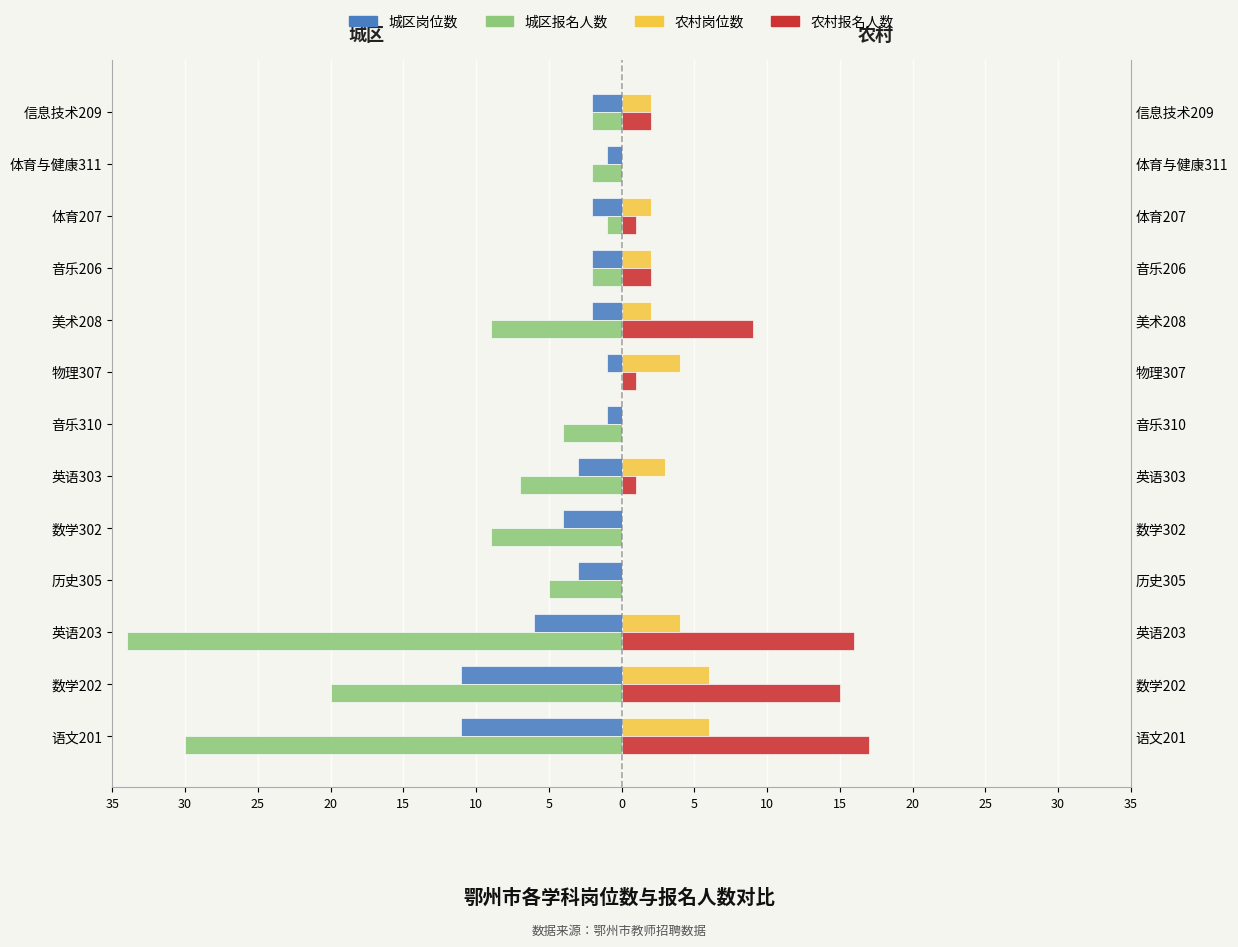

Reading right to left, what are all the values shown in this chart?

城区岗位数: -2	-1	-2	-2	-2	-1	-1	-3	-4	-3	-6	-11	-11
城区报名人数: -2	-2	-1	-2	-9	0	-4	-7	-9	-5	-34	-20	-30
农村岗位数: 2	0	2	2	2	4	0	3	0	0	4	6	6
农村报名人数: 2	0	1	2	9	1	0	1	0	0	16	15	17